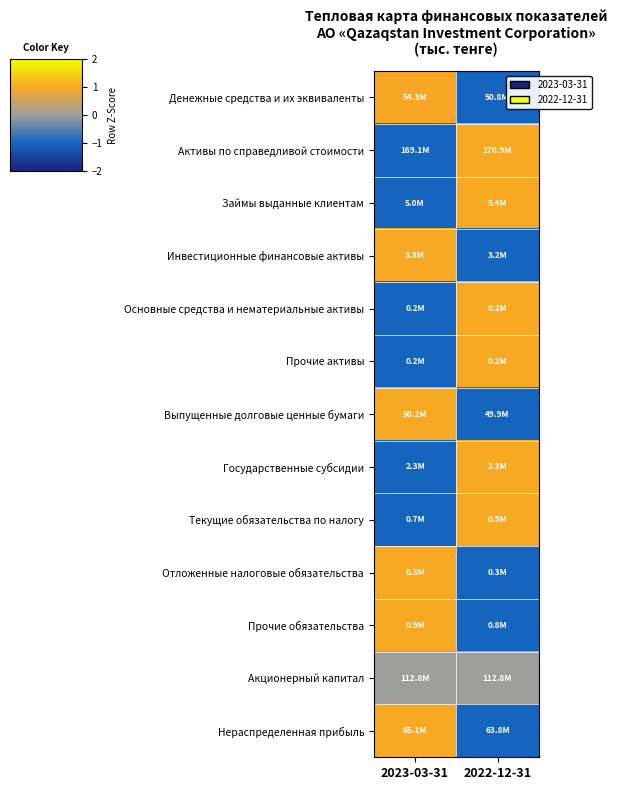

Which label corresponds to the smallest value in the chart?

2022-12-31